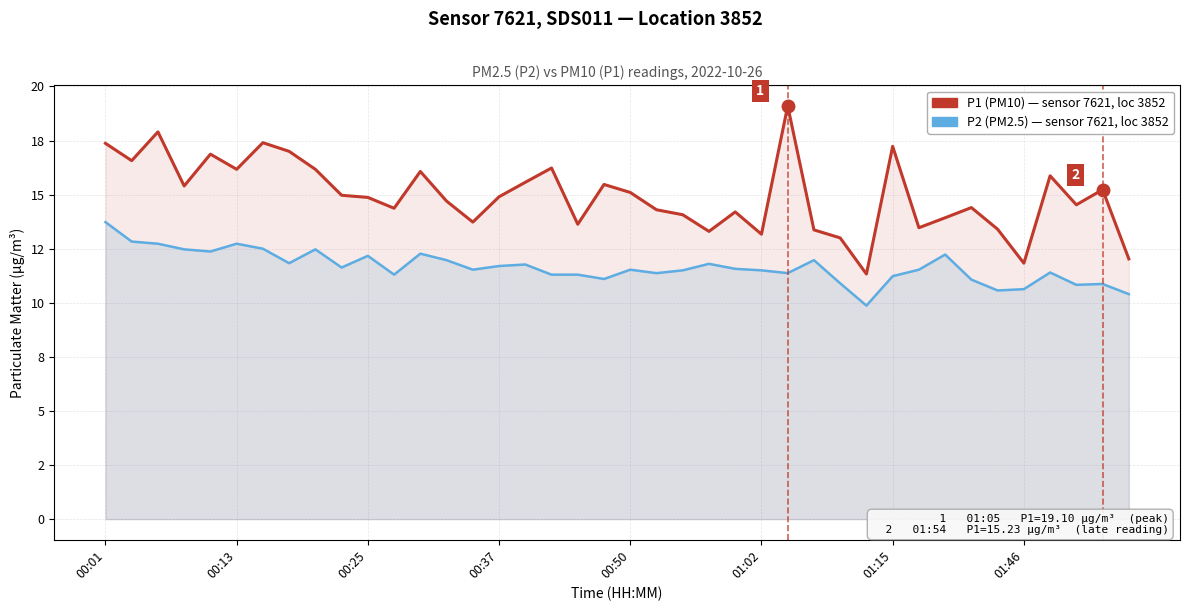

At which category is the sum across all series the highest?

00:01